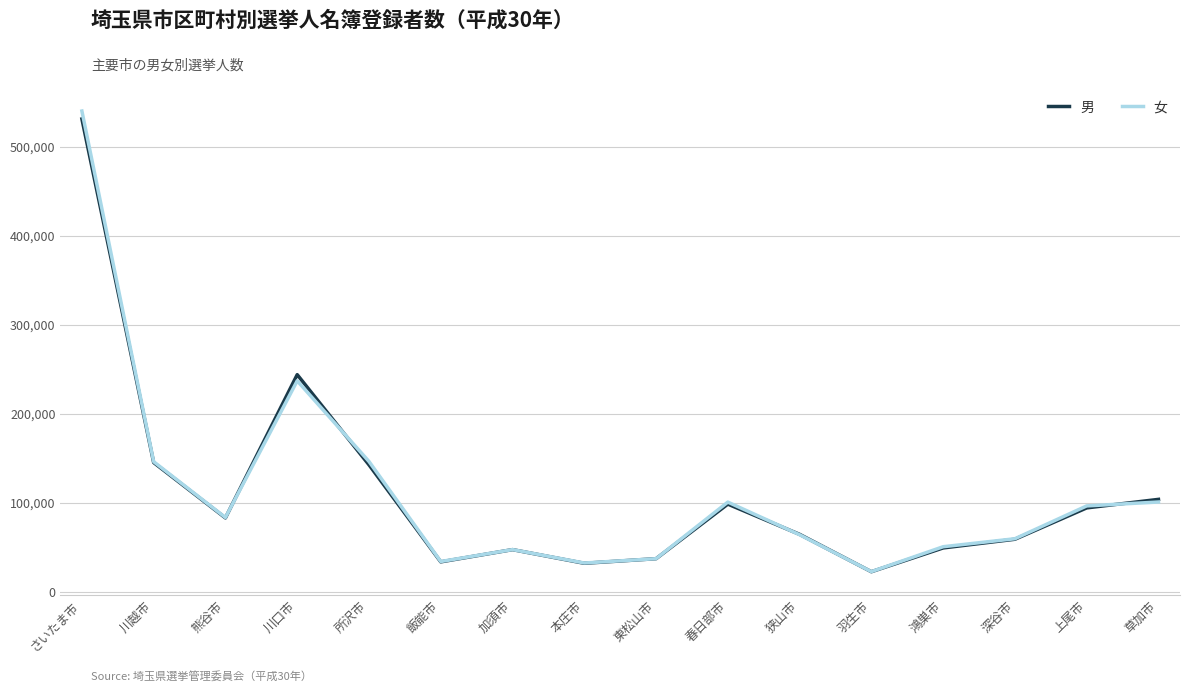

Is it true that 女 equals 60018 at 深谷市?

True